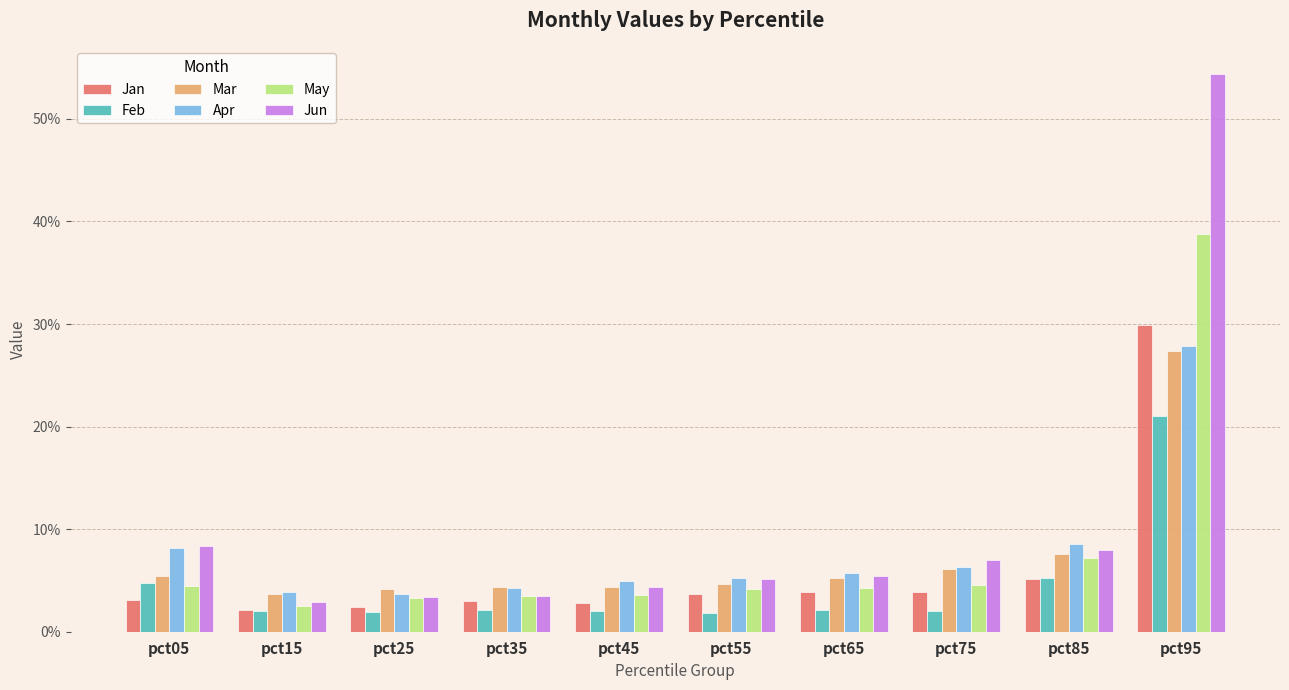

What are all the series names shown in the legend?

Jan, Feb, Mar, Apr, May, Jun